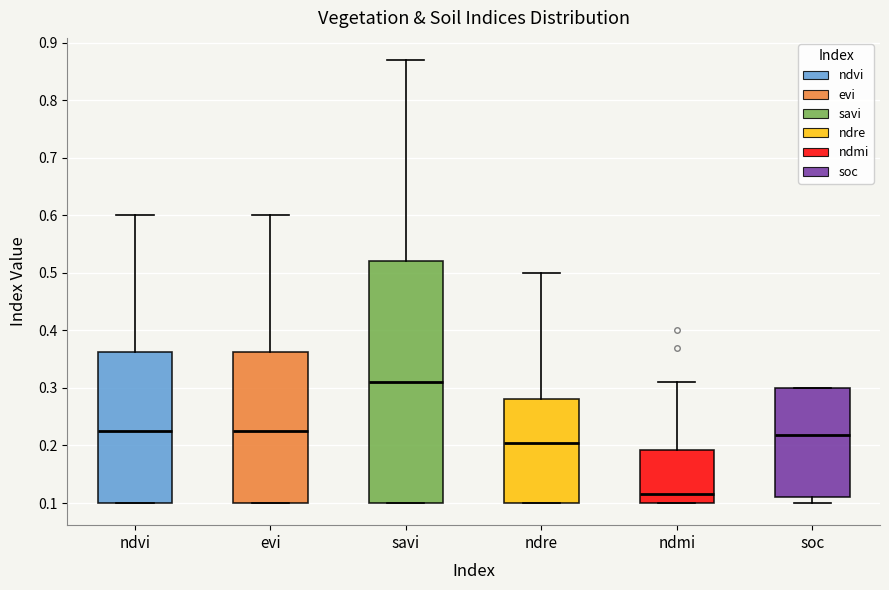

Comparing the boxes themselves (not the whiskers), which one is the tallest?

savi